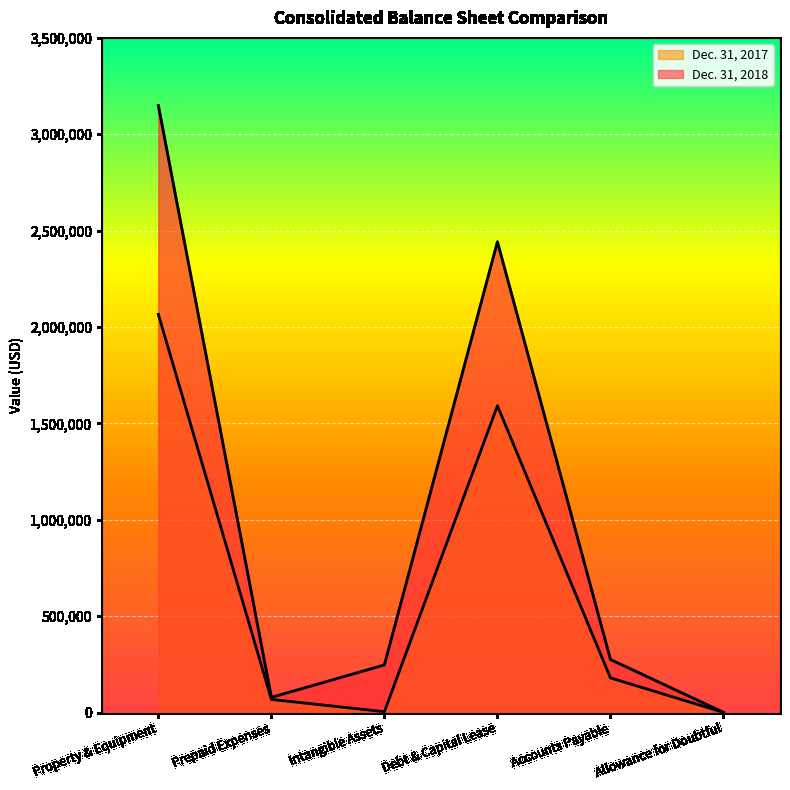

Which series has the widest spread of values?

Dec. 31, 2018